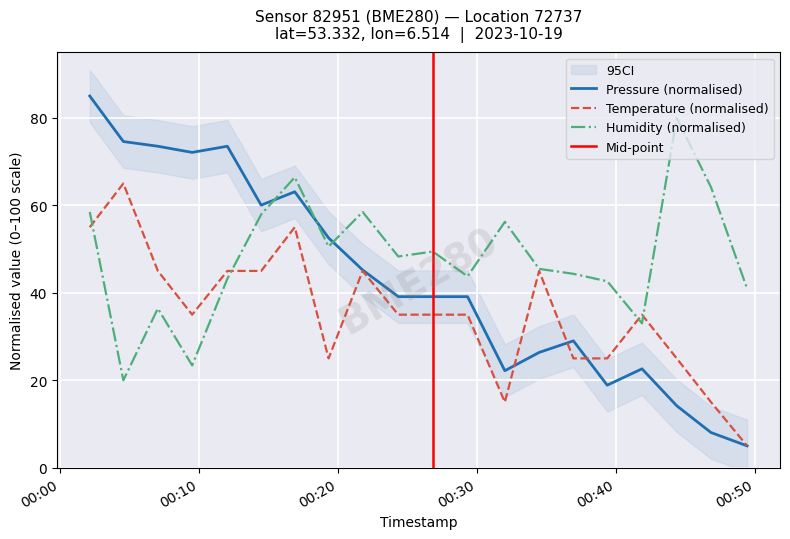

Which category has the highest value across all series?

2023-10-19T00:02:08